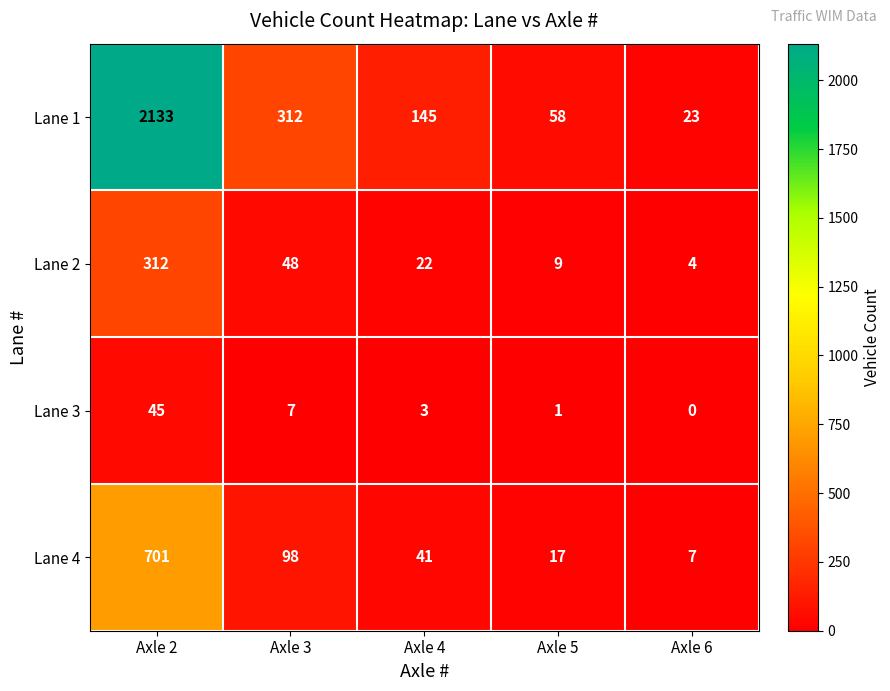

What is the difference between the highest and lowest values at Axle 4?

142